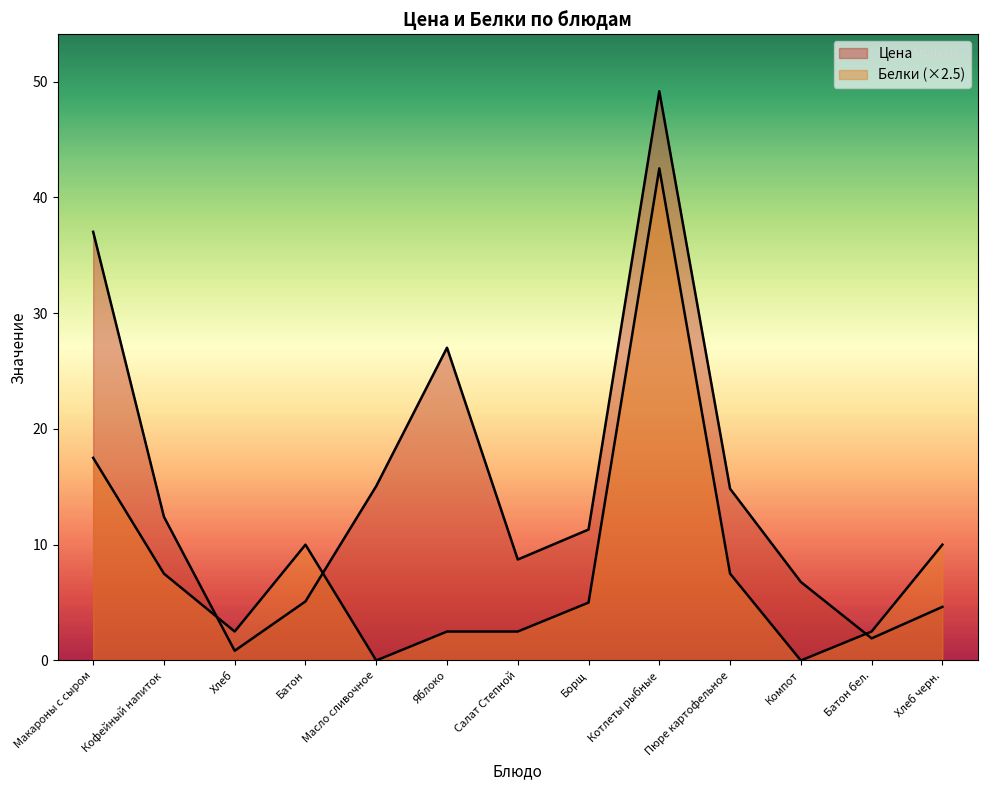

Is the value of Белки at Батон greater than the value of Цена at Батон?

Yes